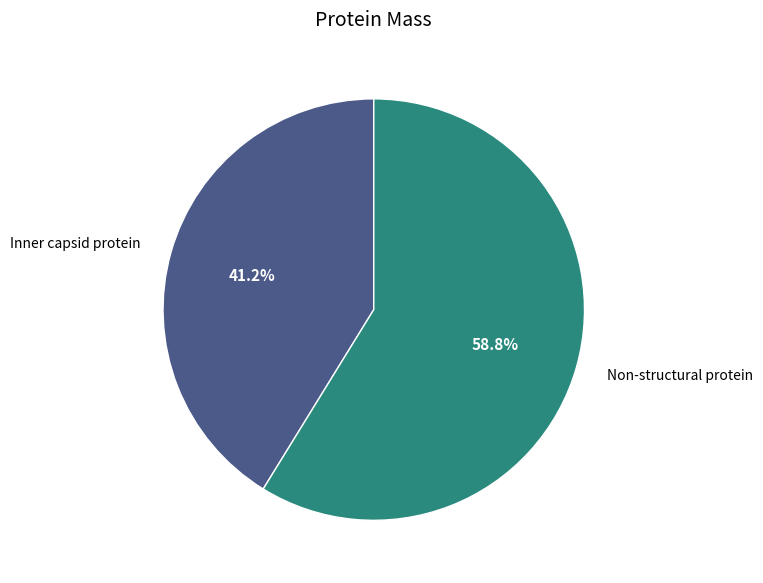

Between Non-structural protein and Inner capsid protein, which is larger?

Non-structural protein